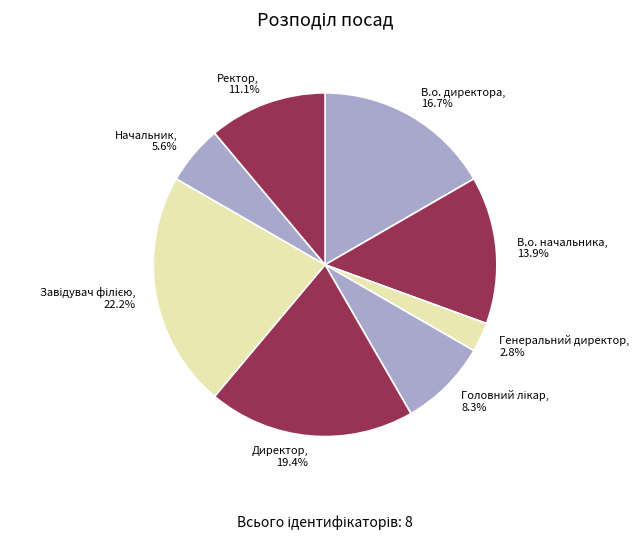

What percentage is the Директор slice, to the nearest percent?

19%